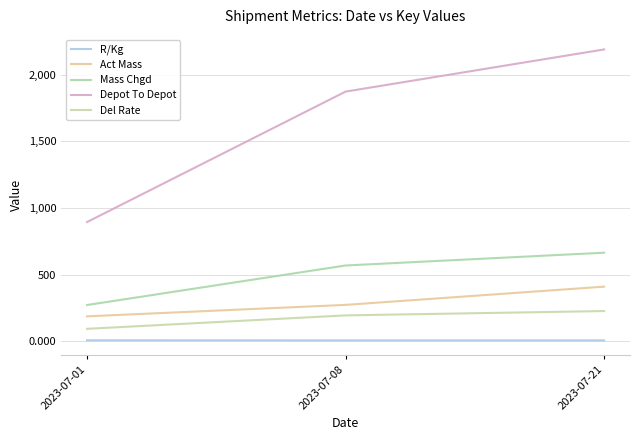

At which label does Depot To Depot reach its peak?

2023-07-21